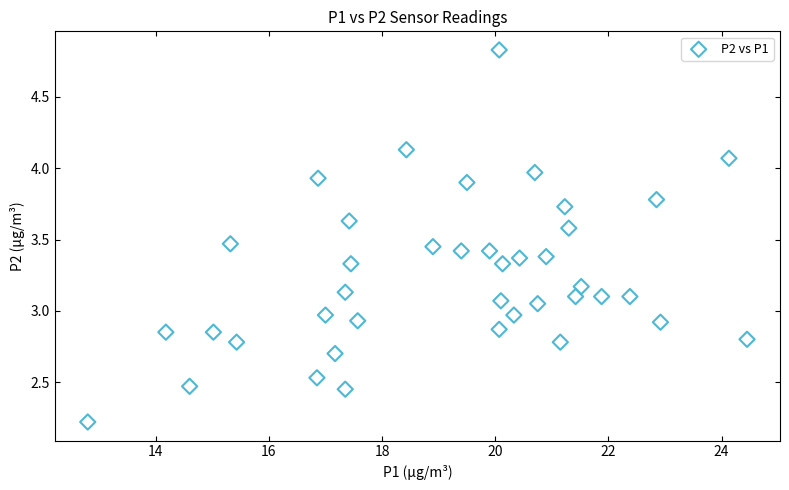

What is the range of X values (max minus min)?

11.6